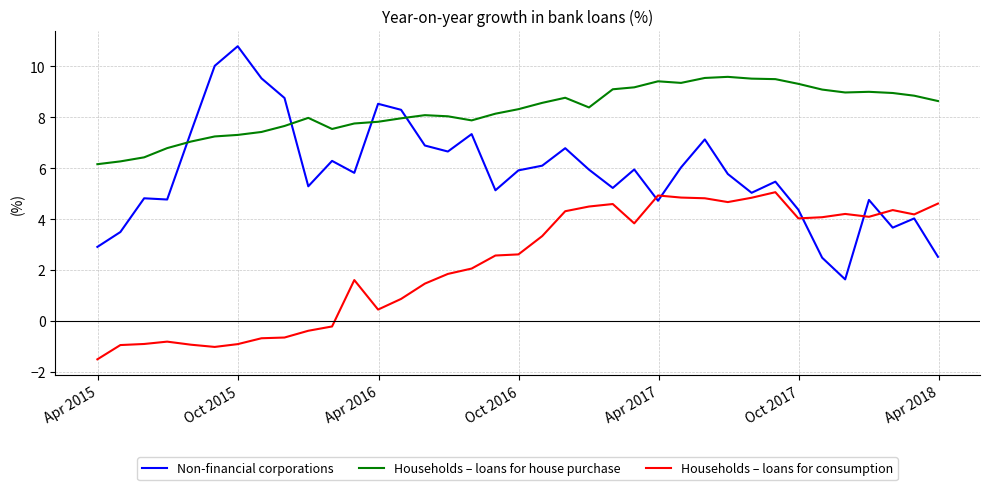

Which series has the largest total across all categories?

Households – loans for house purchase